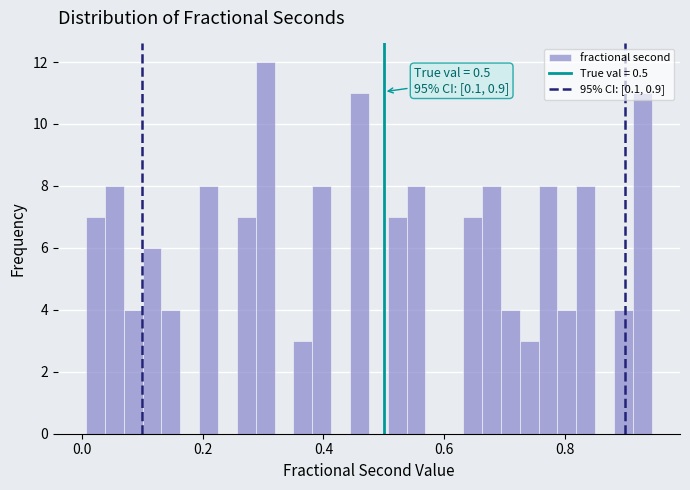

Around what value on the x-axis is the tallest bar? Give the approximate position of its centre, as read against the axis.

0.30